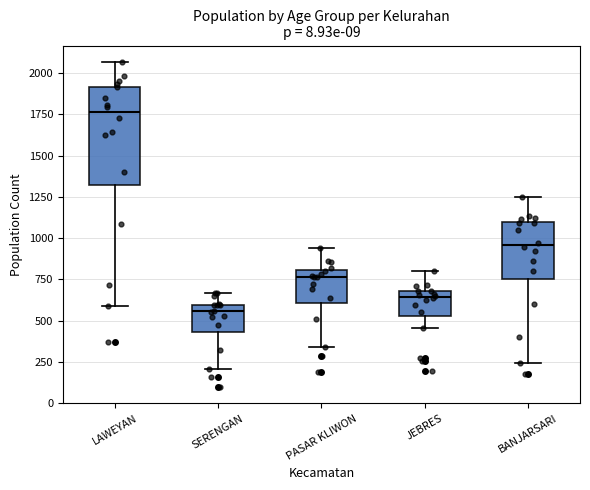

Where does the lower whisker of the box for BANJARSARI end on the y-axis? The values are not printed on the chart, so give them approximately, as read against the axis.

250